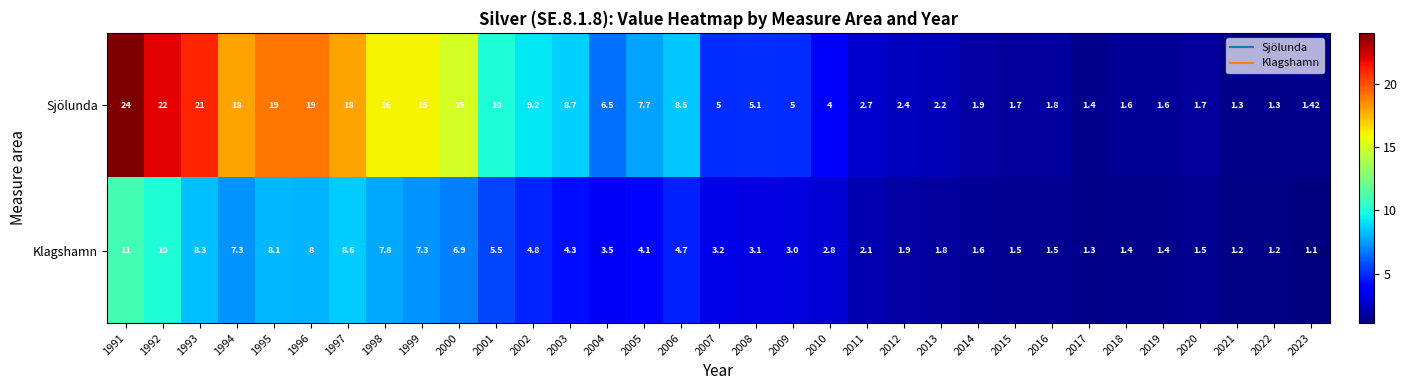

Which series has the largest range (max minus min)?

Sjölunda